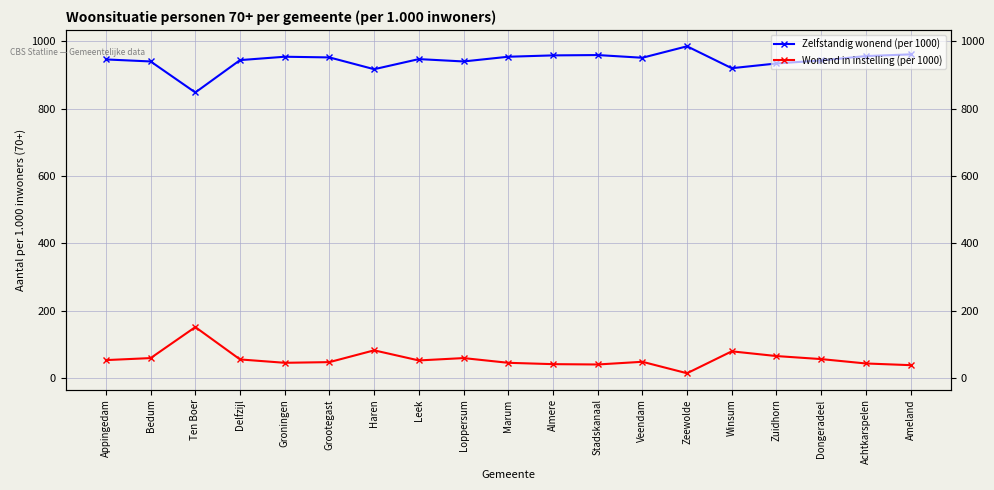

What is the value of the Zelfstandig wonend (per 1000) point at the 10th from the left?

954